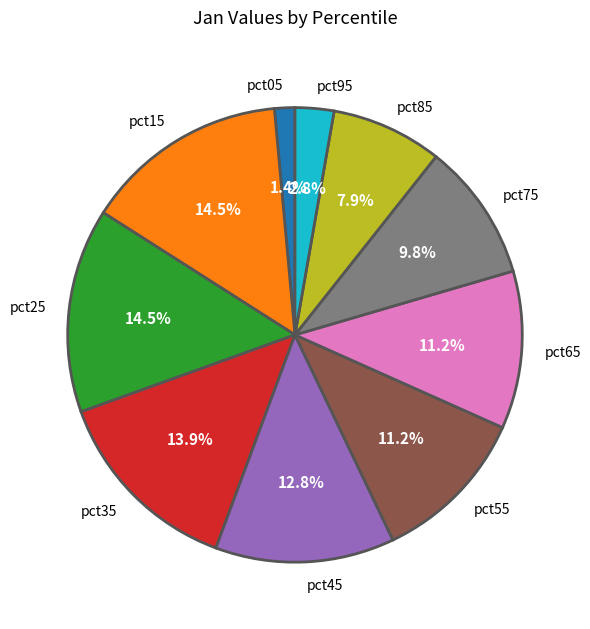

To the nearest percent, what is the difference between the largest and smallest slice percentages?

13%